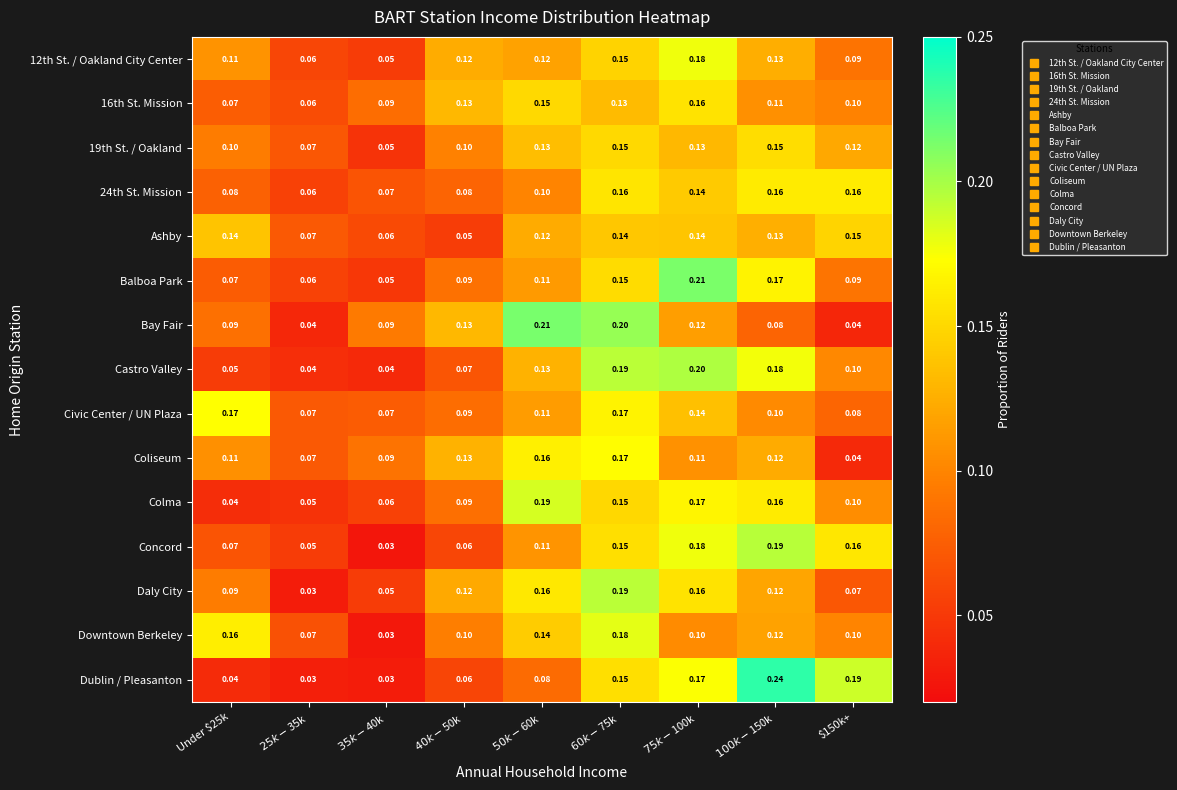

Which series has the widest spread of values?

Dublin / Pleasanton